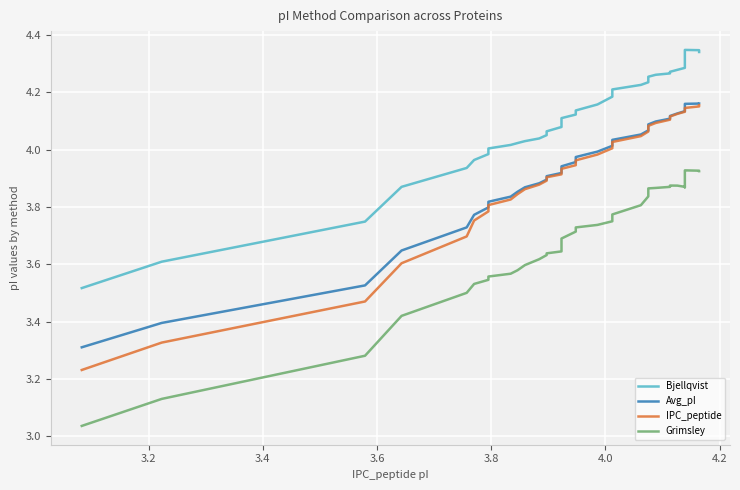

Reading left to right, extract all data points from this chart.

Bjellqvist: 3.5	3.6	3.7	3.9	3.9	4.0	4.0	4.0	4.0	4.0	4.0	4.0	4.1	4.1	4.1	4.1	4.1	4.1	4.1	4.2	4.2	4.2	4.2	4.2	4.2	4.3	4.3	4.3	4.3	4.3	4.3	4.3	4.3	4.3	4.3	4.3	4.3	4.3	4.3
Avg_pI: 3.3	3.4	3.5	3.6	3.7	3.8	3.8	3.8	3.8	3.9	3.9	3.9	3.9	3.9	3.9	3.9	3.9	4.0	4.0	4.0	4.0	4.0	4.1	4.1	4.1	4.1	4.1	4.1	4.1	4.1	4.1	4.1	4.1	4.1	4.2	4.2	4.2	4.2	4.2
IPC_peptide: 3.2	3.3	3.5	3.6	3.7	3.8	3.8	3.8	3.8	3.8	3.9	3.9	3.9	3.9	3.9	3.9	3.9	3.9	4.0	4.0	4.0	4.0	4.0	4.1	4.1	4.1	4.1	4.1	4.1	4.1	4.1	4.1	4.1	4.1	4.1	4.1	4.1	4.2	4.2
Grimsley: 3.0	3.1	3.3	3.4	3.5	3.5	3.5	3.6	3.6	3.6	3.6	3.6	3.6	3.6	3.6	3.7	3.7	3.7	3.7	3.7	3.8	3.8	3.8	3.8	3.9	3.9	3.9	3.9	3.9	3.9	3.9	3.9	3.9	3.9	3.9	3.9	3.9	3.9	3.9